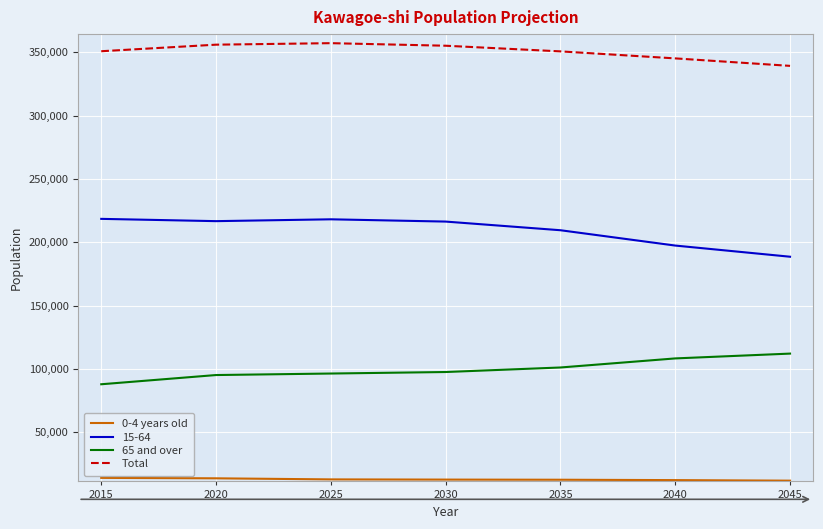

How many series are shown in this chart?

4